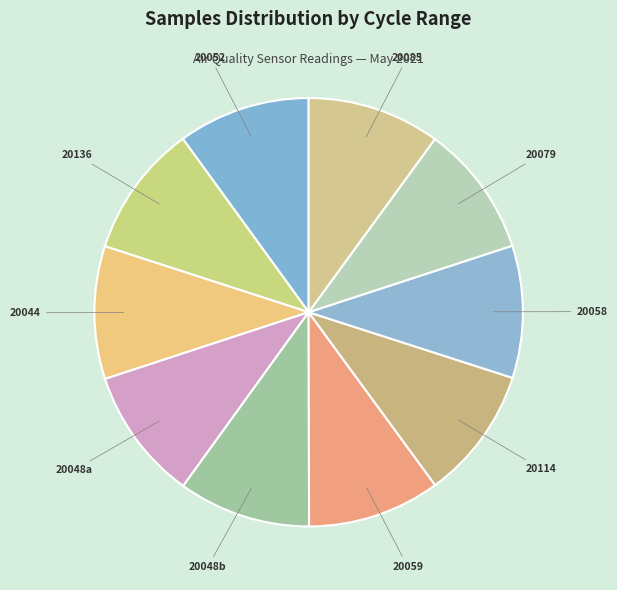

Count the number of slices in the pie.

10